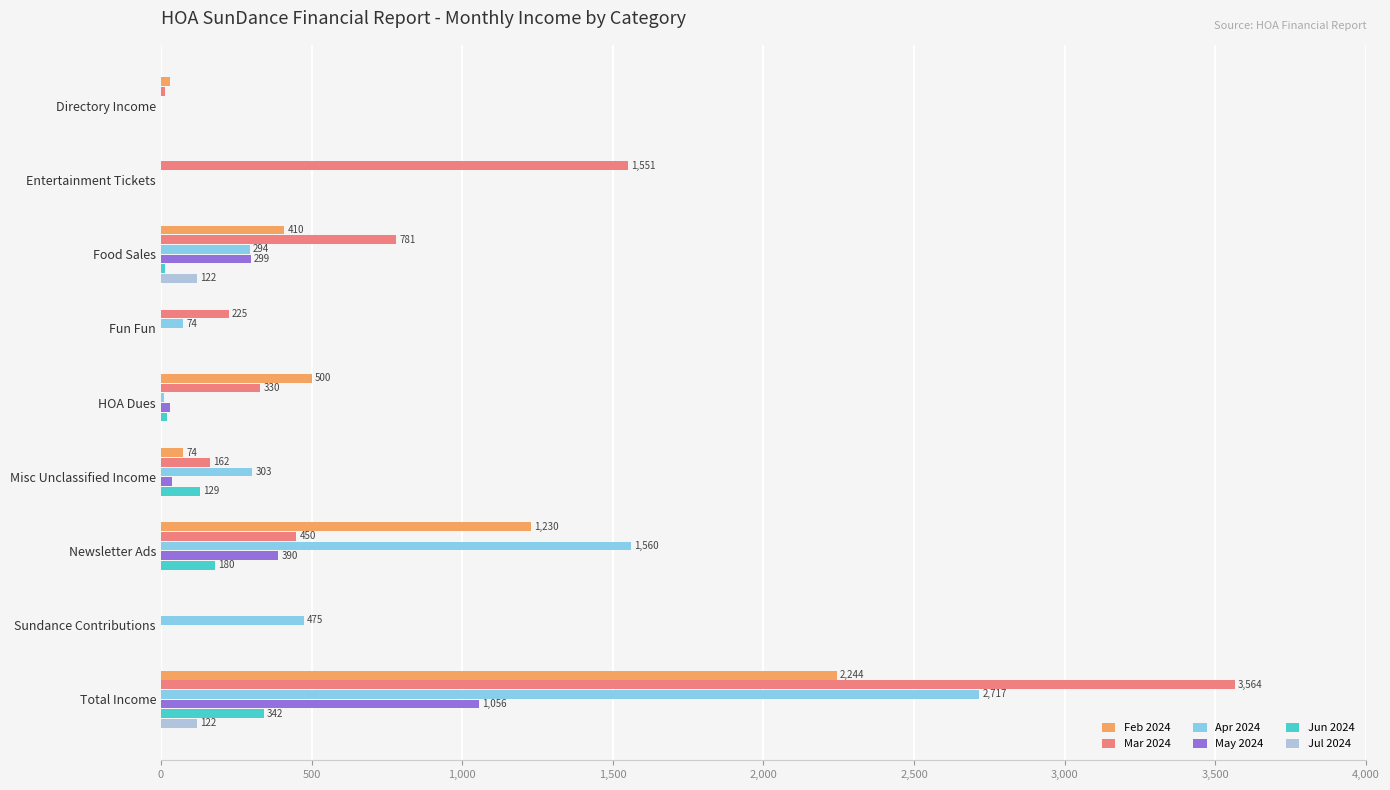

True or false: Feb 2024 has a value of 1149.7 at Total Income.

False